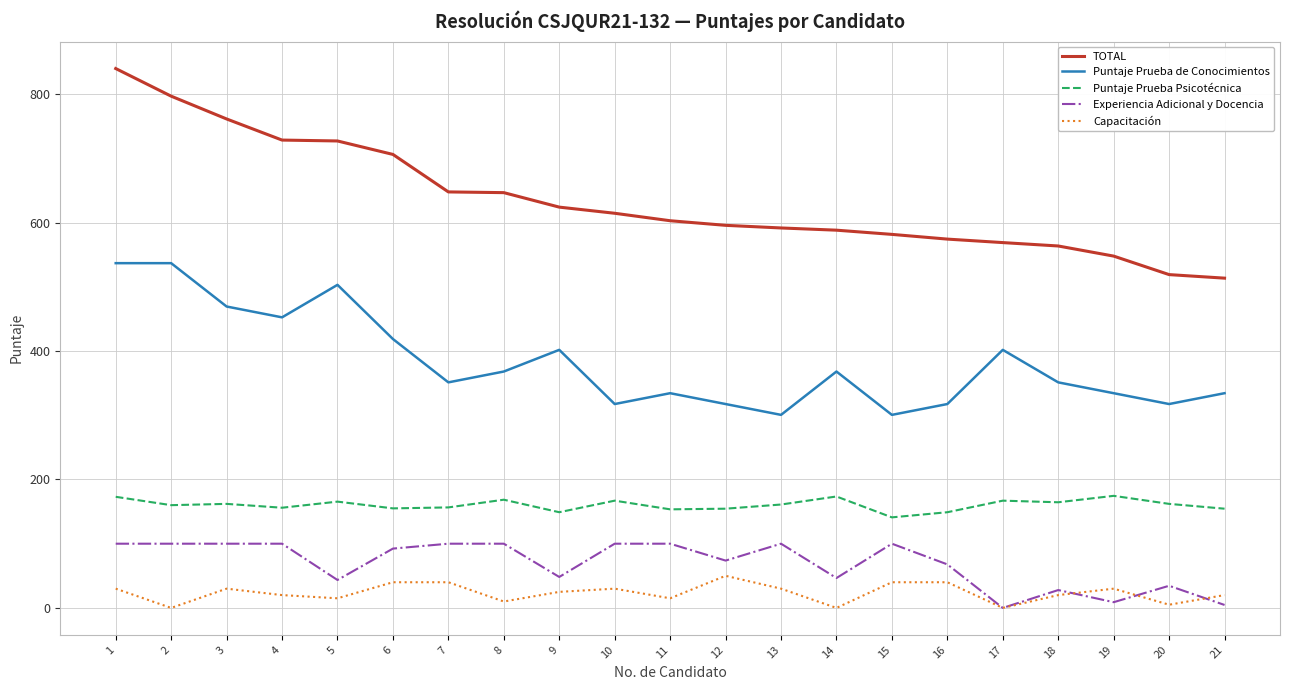

What is the spread (max minus min) of values at 20?

513.9